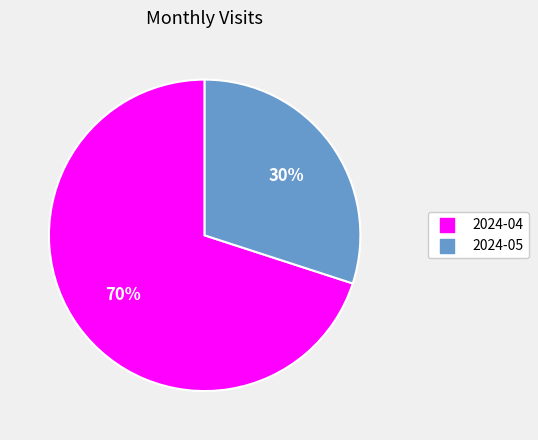

Do 2024-05 and 2024-04 together represent more than half of the pie?

Yes